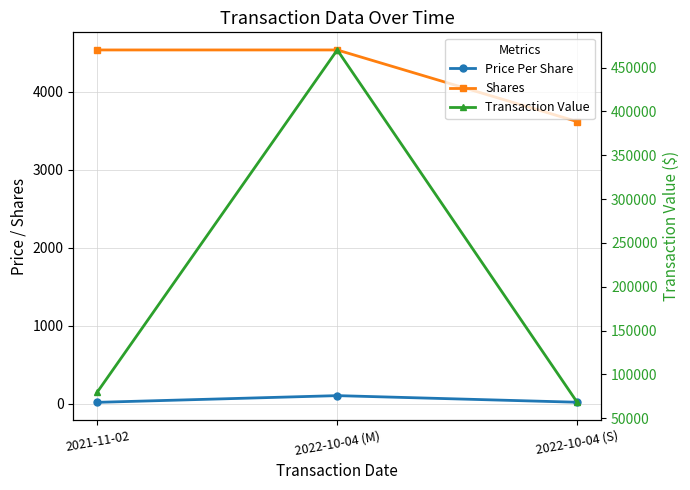

What is the sum of all Price Per Share values?

140.2